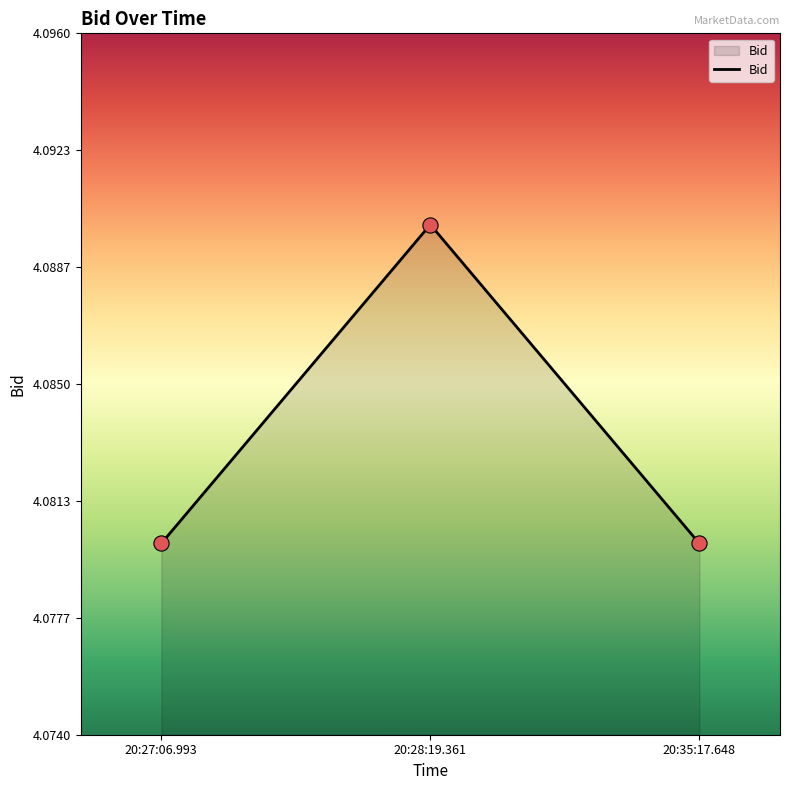

Approximately how many times larger is the value at 20:35:17.648 compared to 20:27:06.993?

1.0